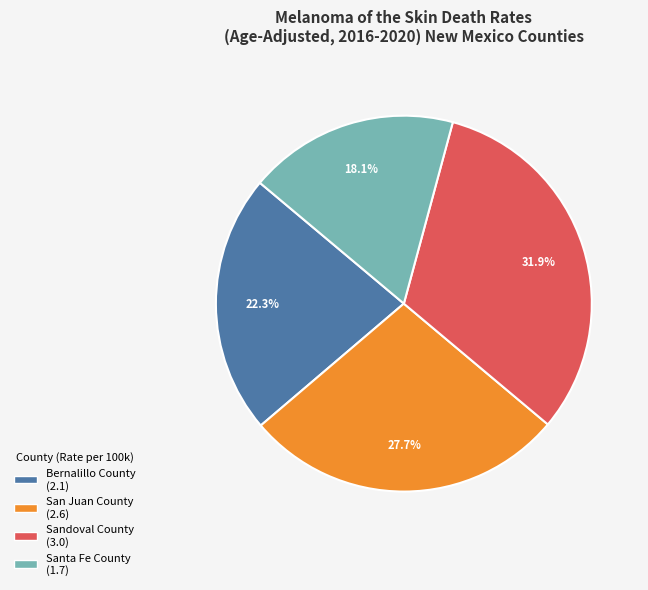

Count the number of slices in the pie.

4